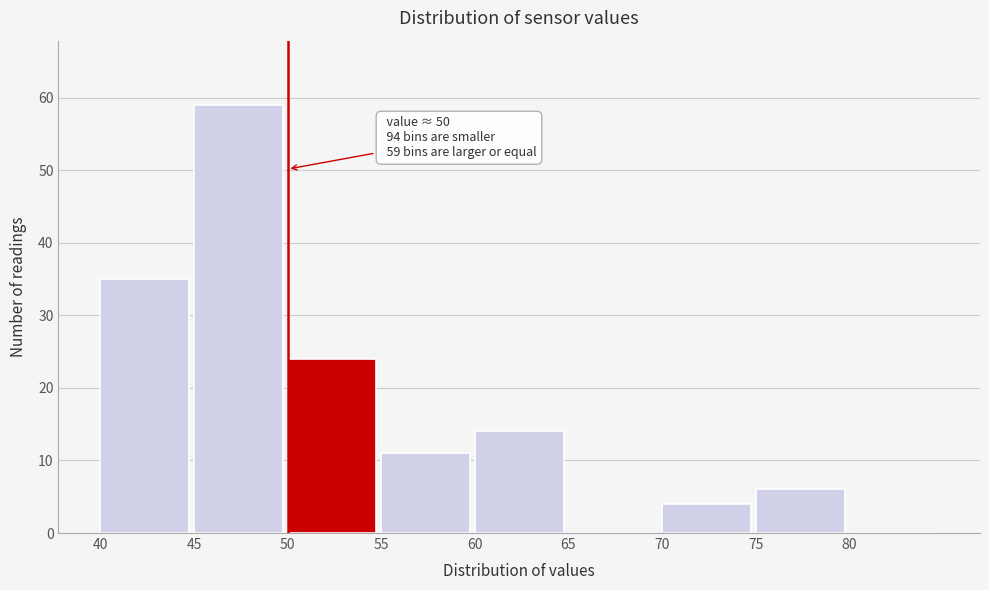

Which range on the x-axis has the tallest bar?

45 to 50